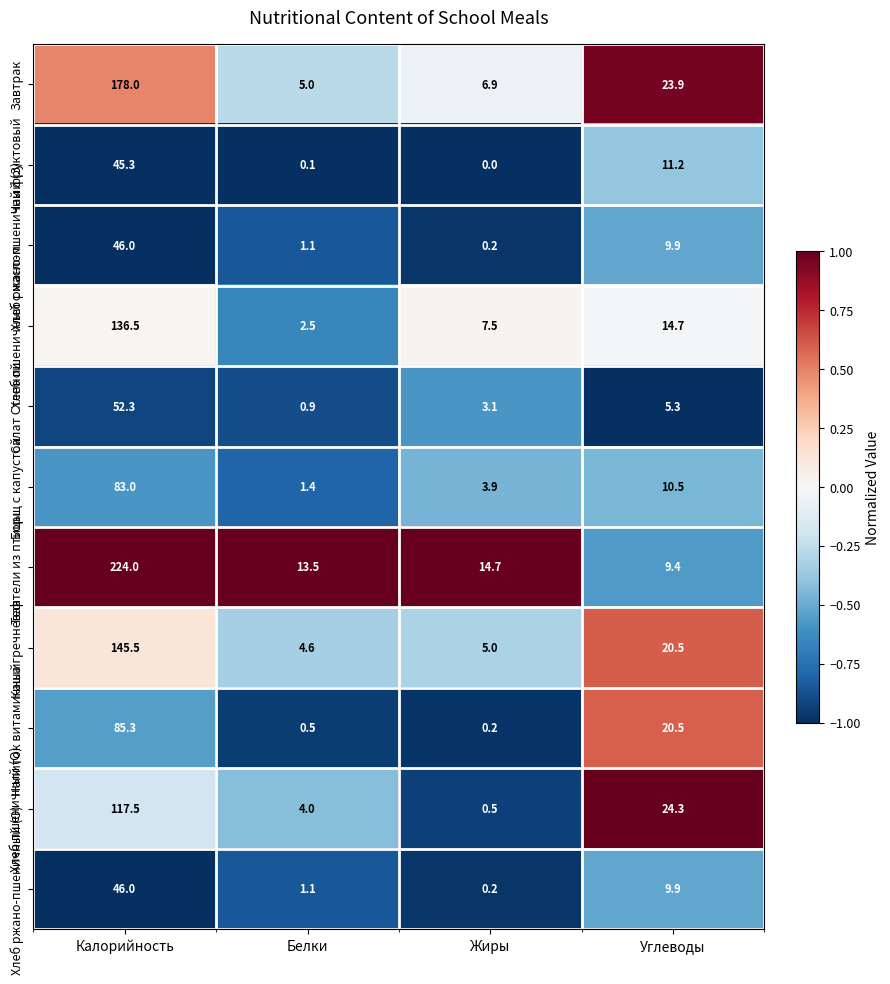

Which label corresponds to the largest value in the chart?

Калорийность